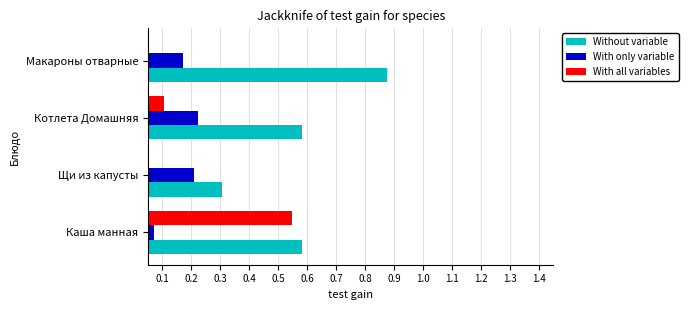

What is the difference between the Without variable values at Котлета Домашняя and Макароны отварные?

0.3